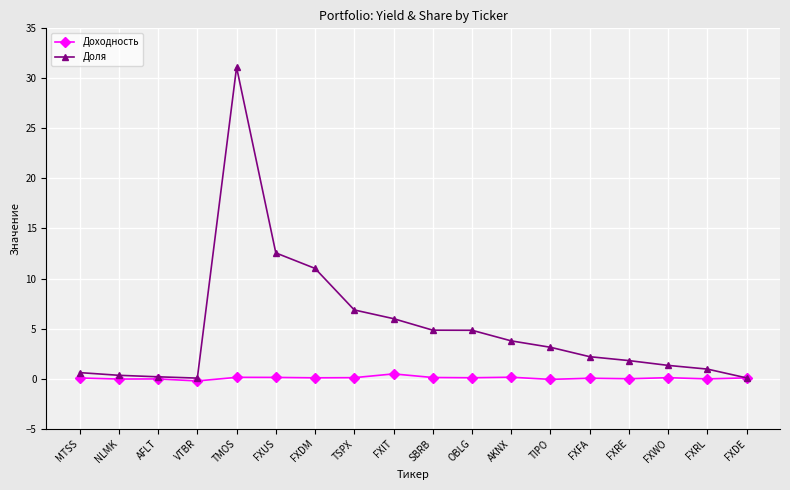

List the series in order of their peak value, lowest first.

Доходность, Доля